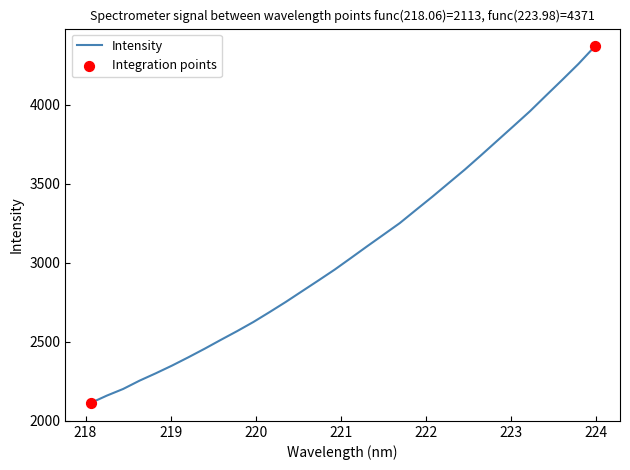

What is the difference between the maximum and minimum values?

2258.3